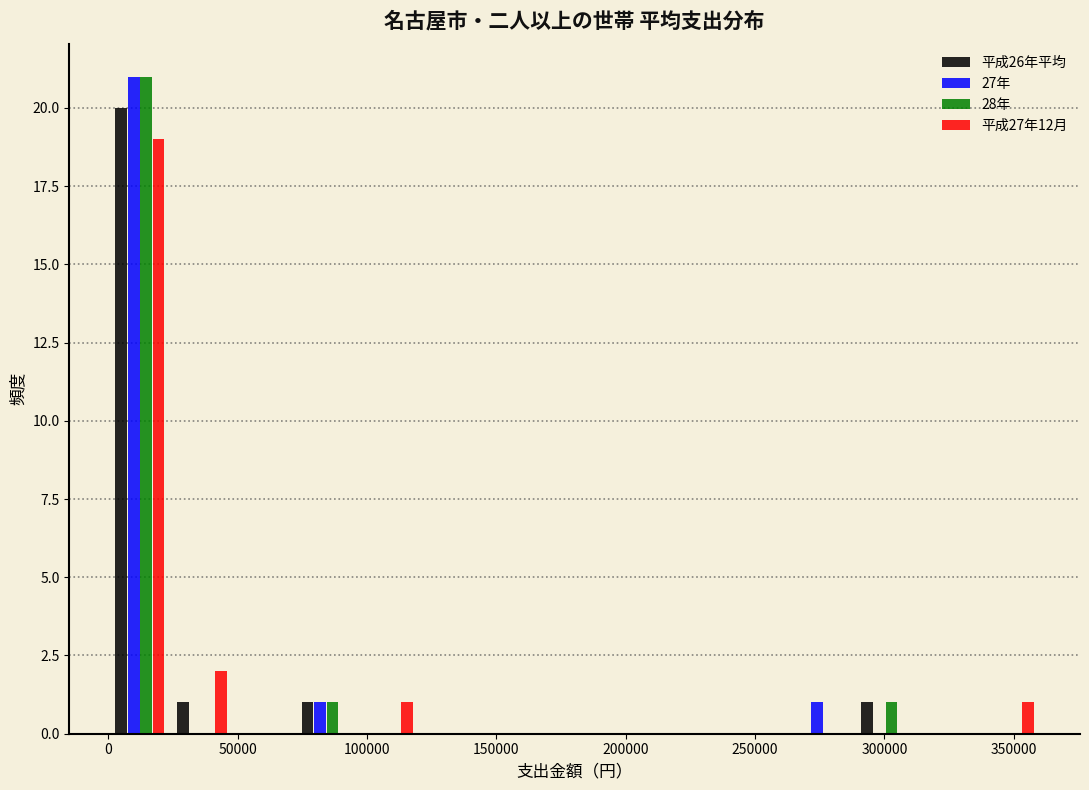

In the 平成26年平均 series, which range on the x-axis has the tallest bar?

0 to 25000